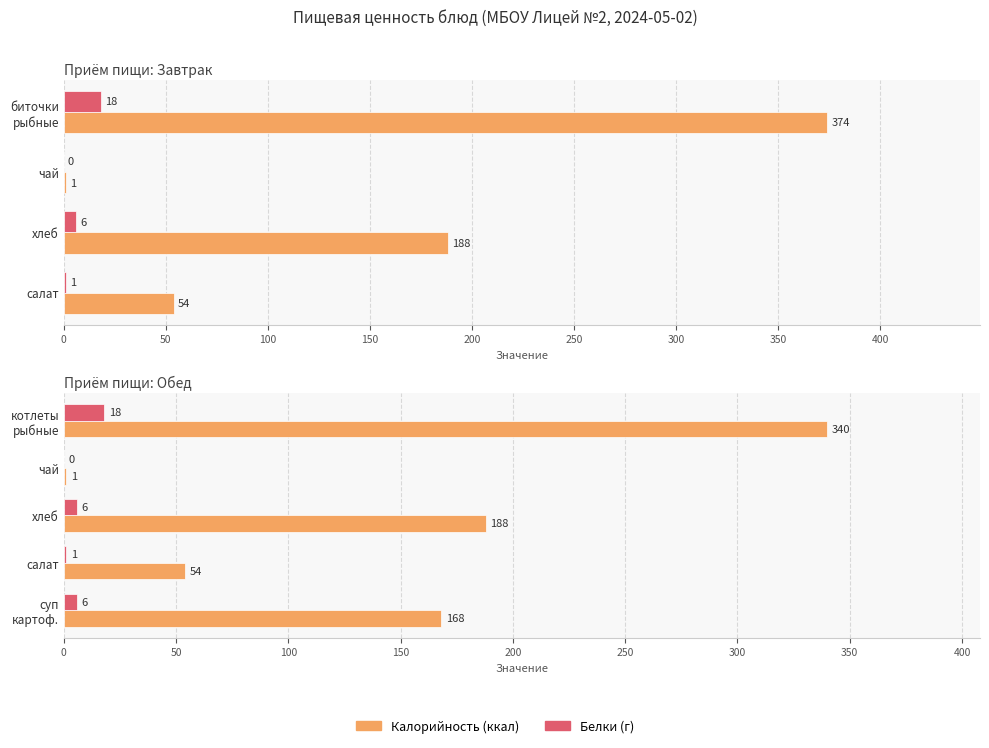

Which has a higher value, чай or хлеб?

хлеб